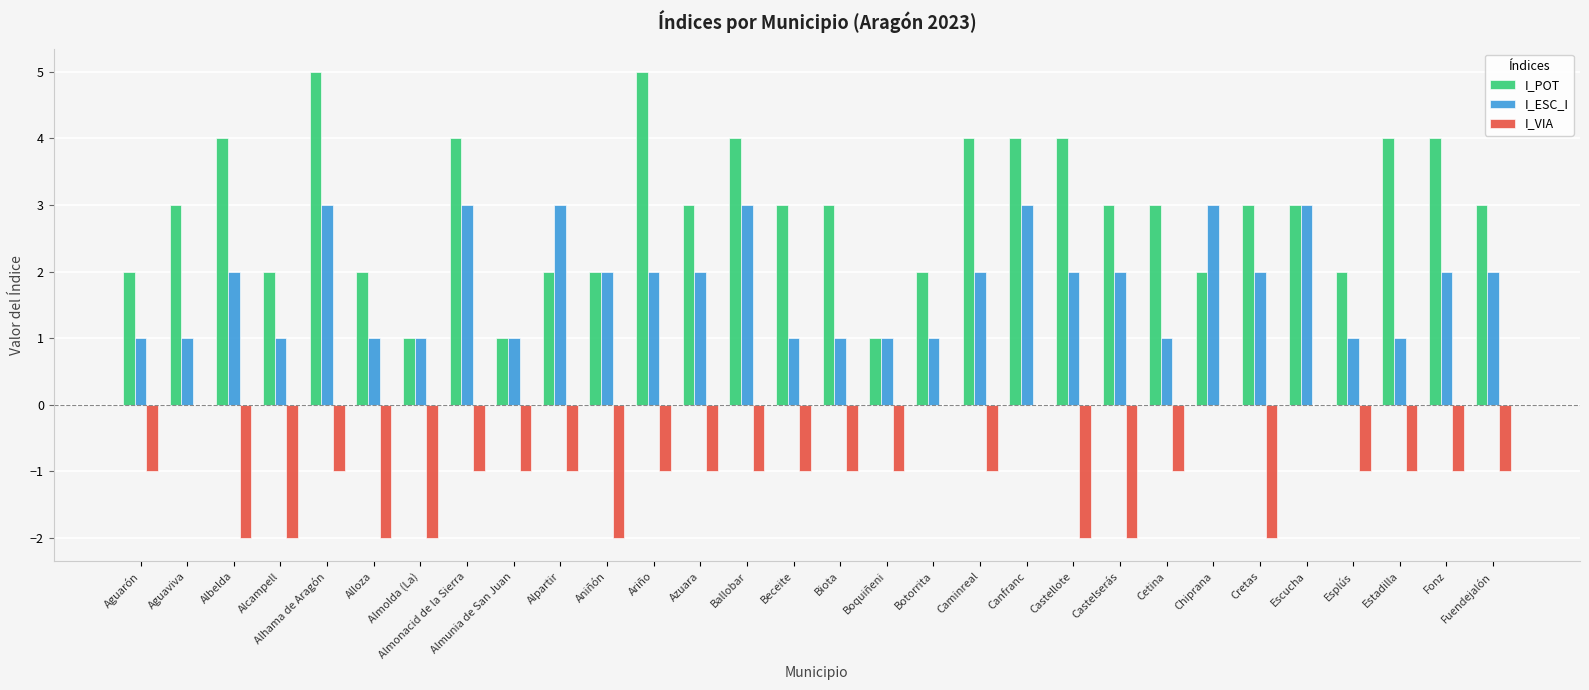

Between Almonacid de la Sierra and Canfranc, which series saw the biggest shift?

I_VIA